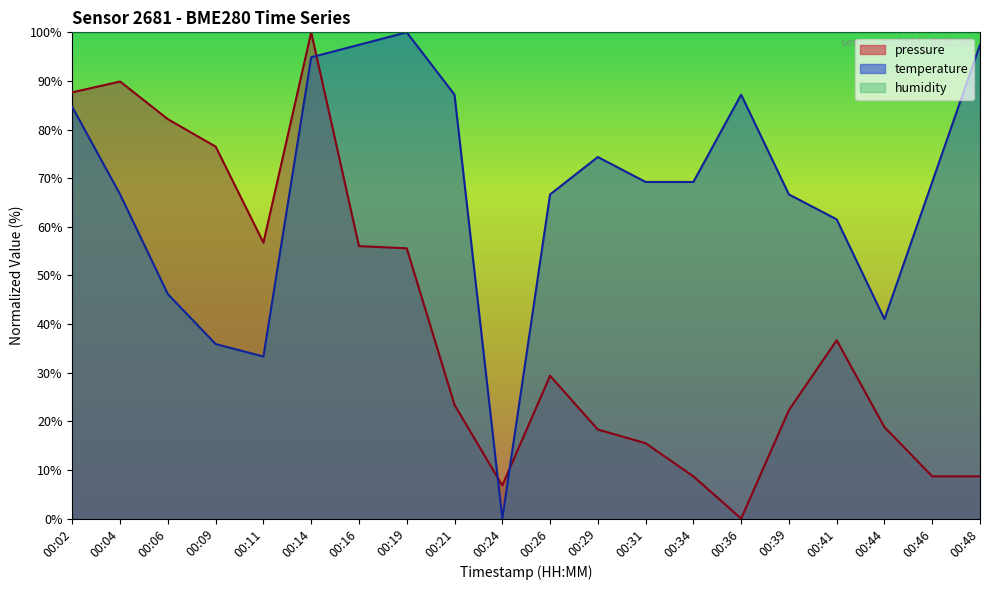

True or false: temperature has more than 0 interior local peaks.

True